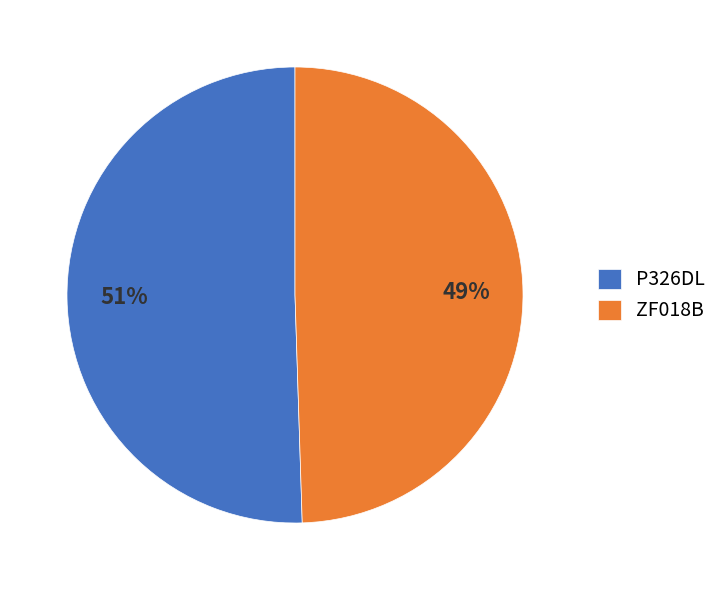

Is it true that ZF018B is 49% of the pie?

True